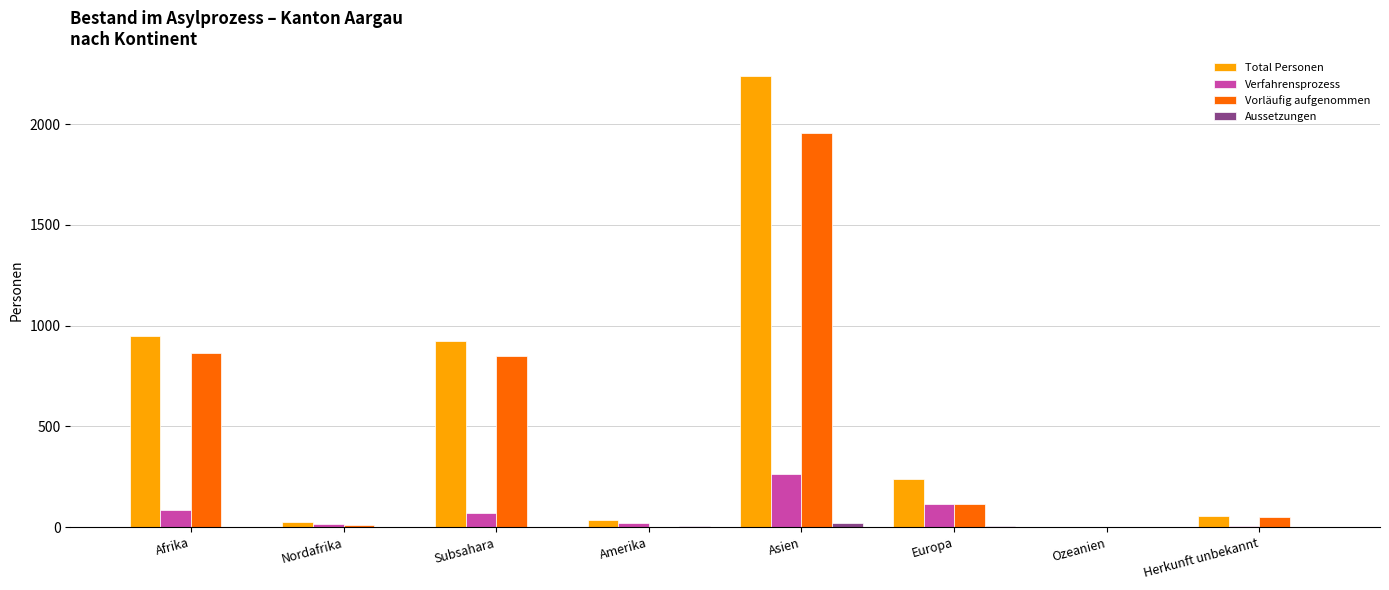

Where is Total Personen nearest to the value 1120?

Afrika